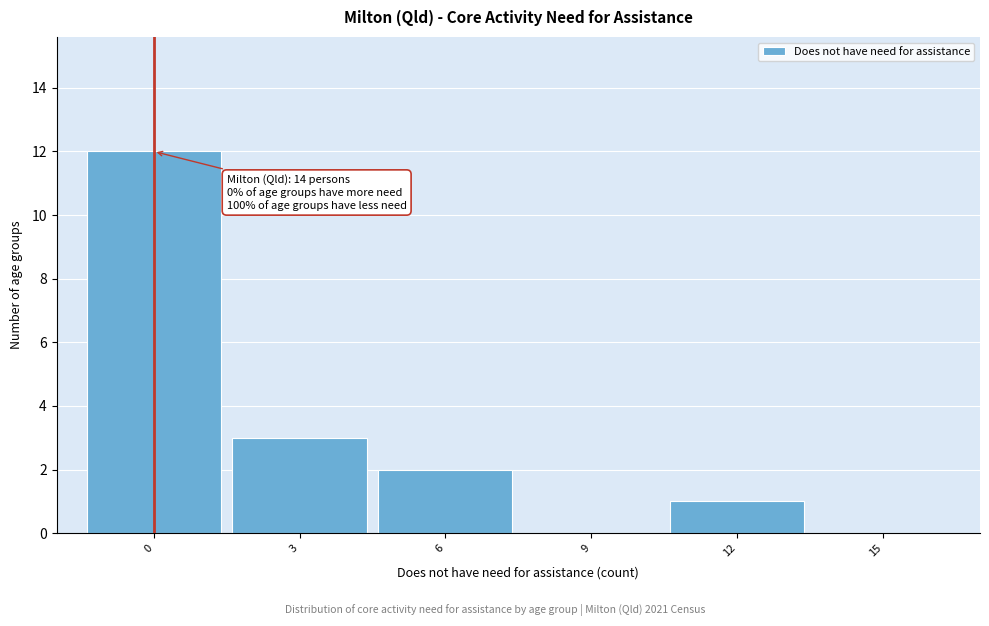

Reading right to left, transcribe all the data shown in this chart.

15=0	12=1	9=0	6=2	3=3	0=12